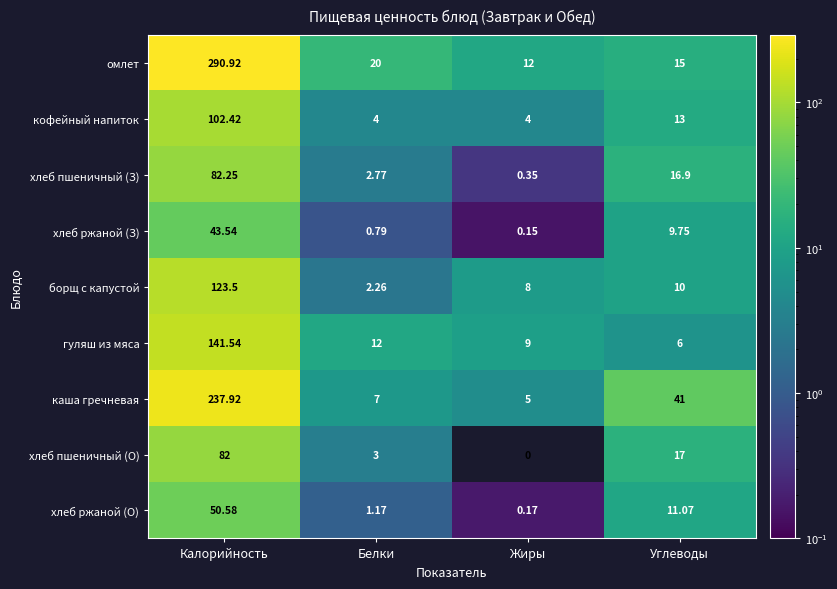

At which label is гуляш из мяса closest to 73?

Белки